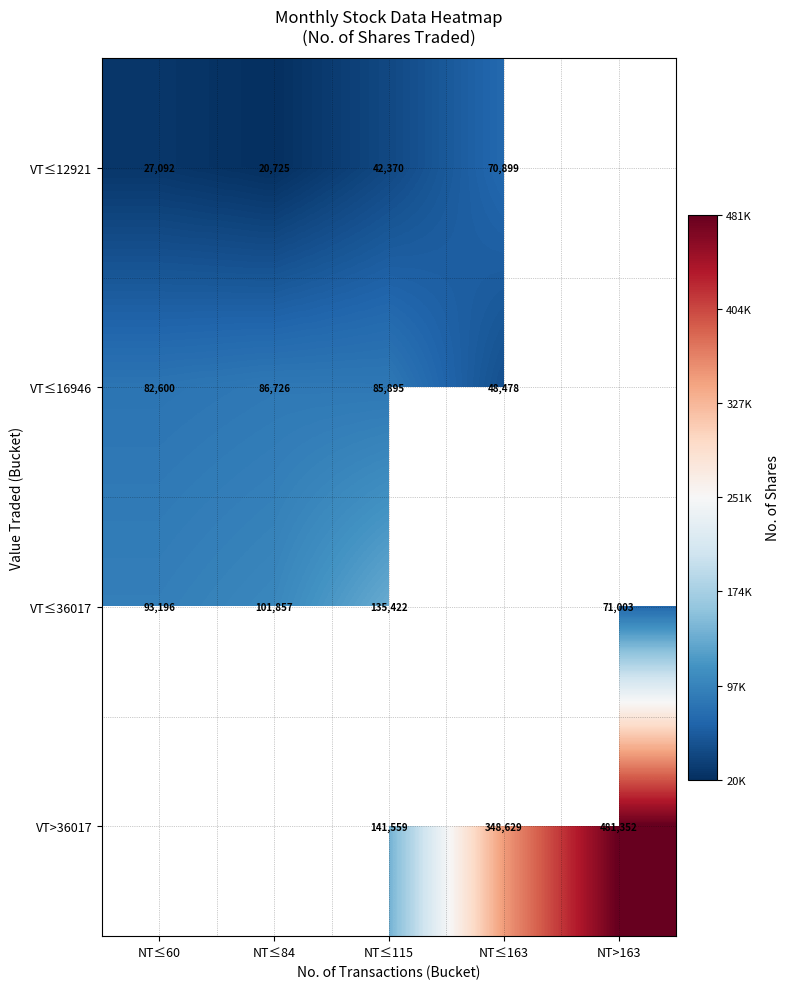

What is the difference between the highest and lowest values at NT≤115?

99189.0